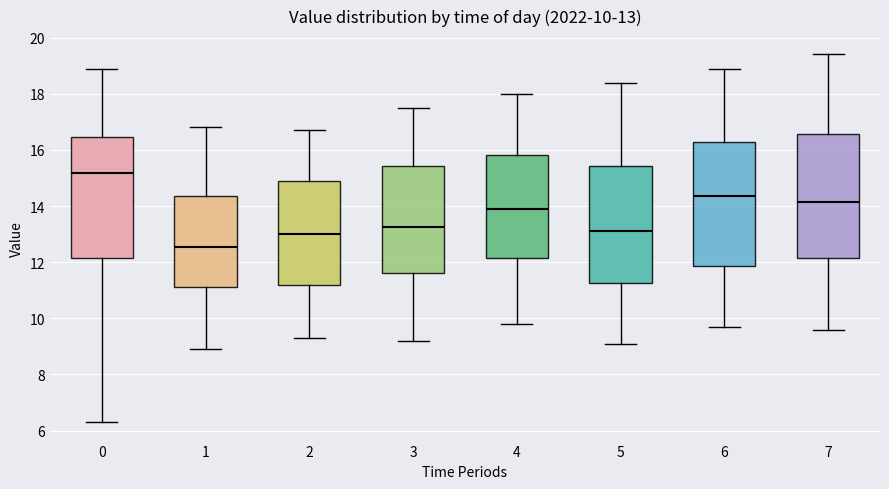

Which box has the highest median line?

0